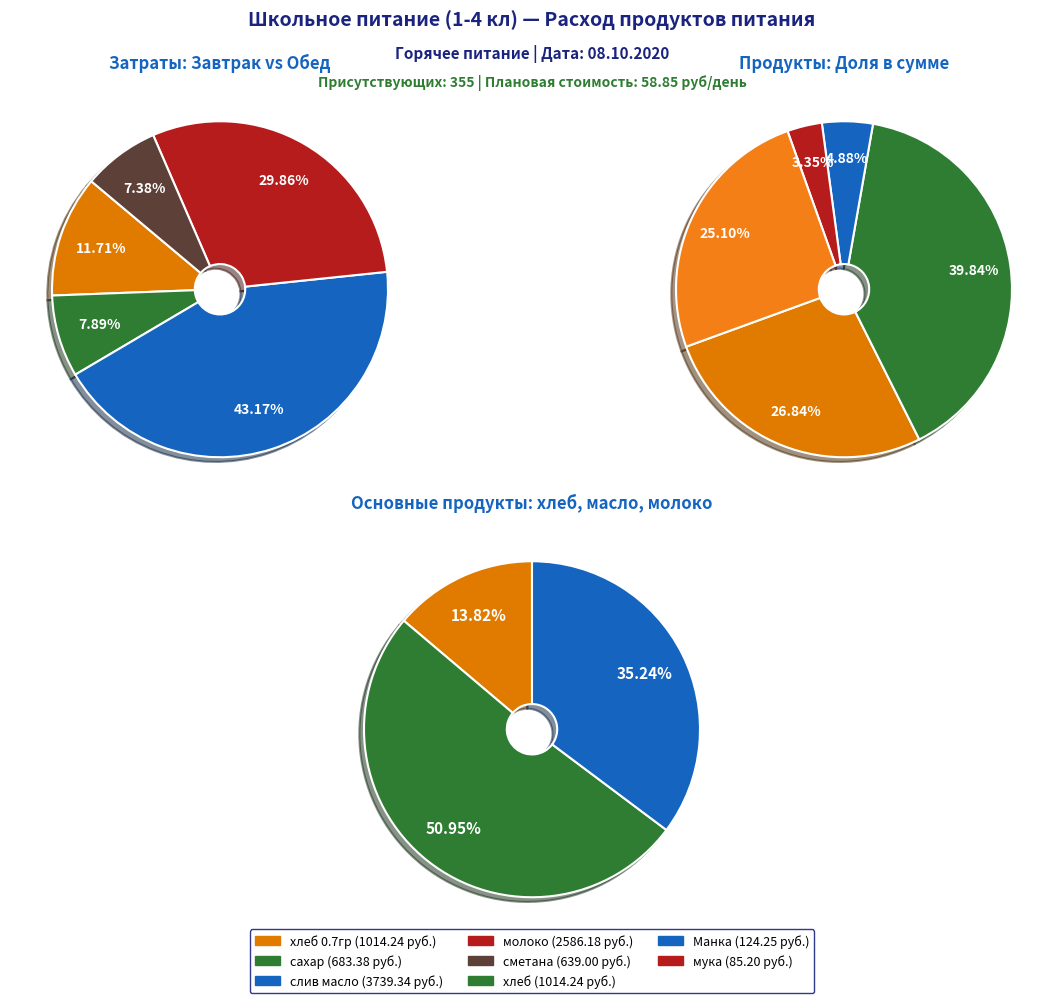

Is there a majority slice in this chart?

No